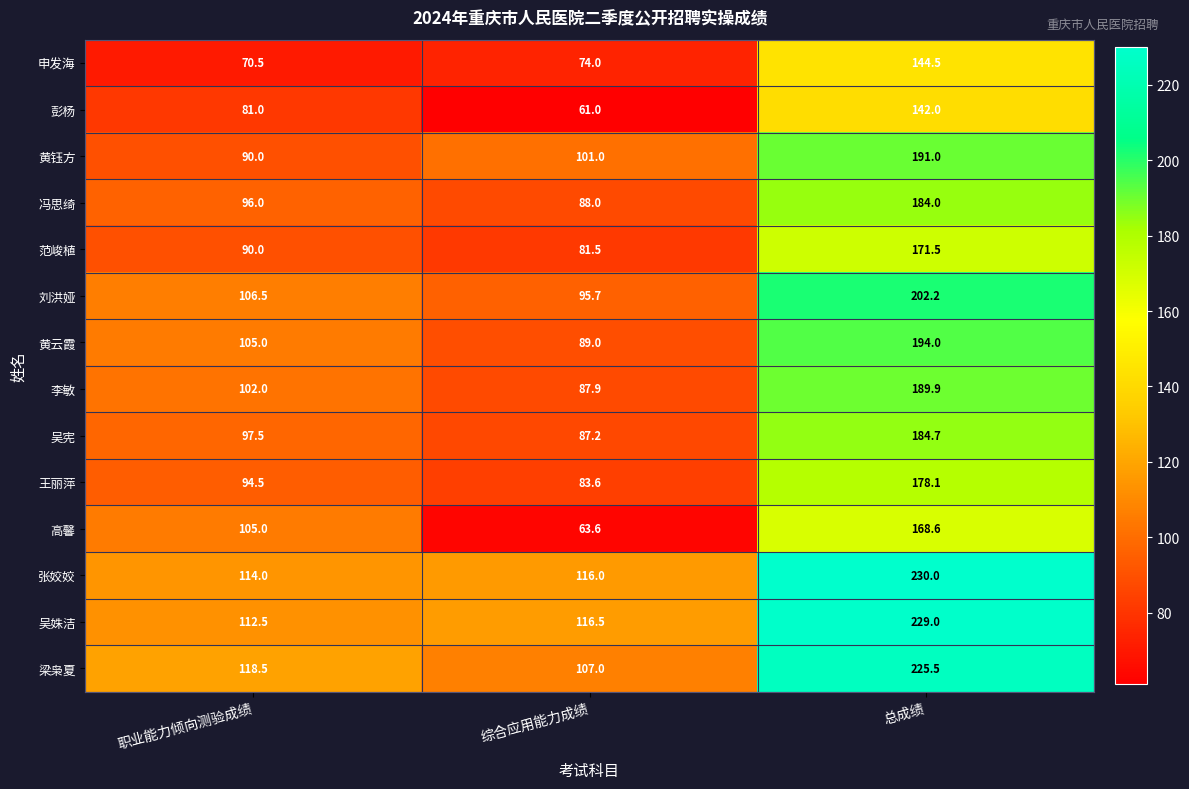

What is the smallest value displayed?

61.0